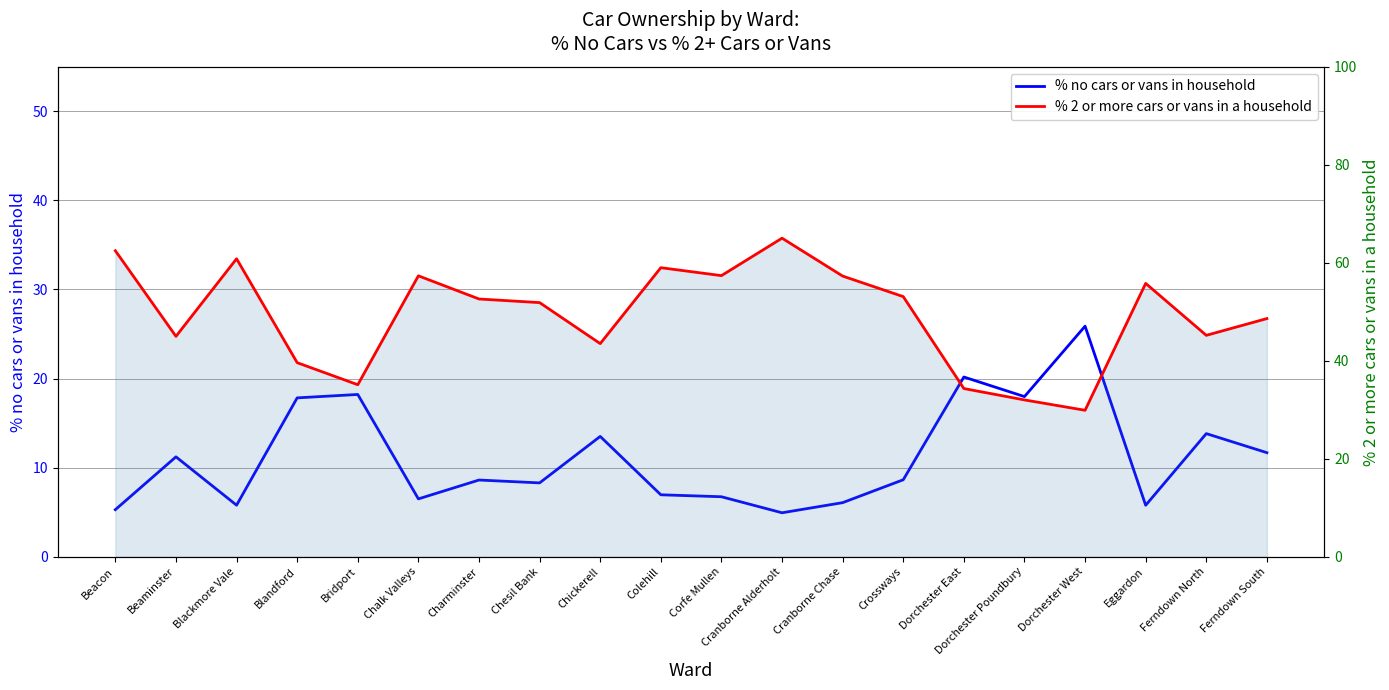

What are all the series names shown in the legend?

% no cars or vans in household, % 2 or more cars or vans in a household